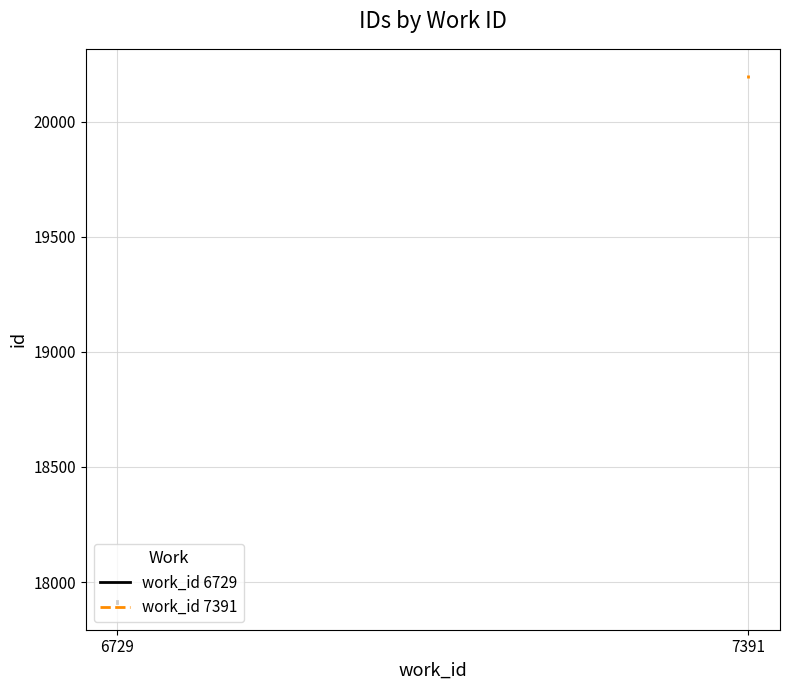

How many values are below 20190?

1